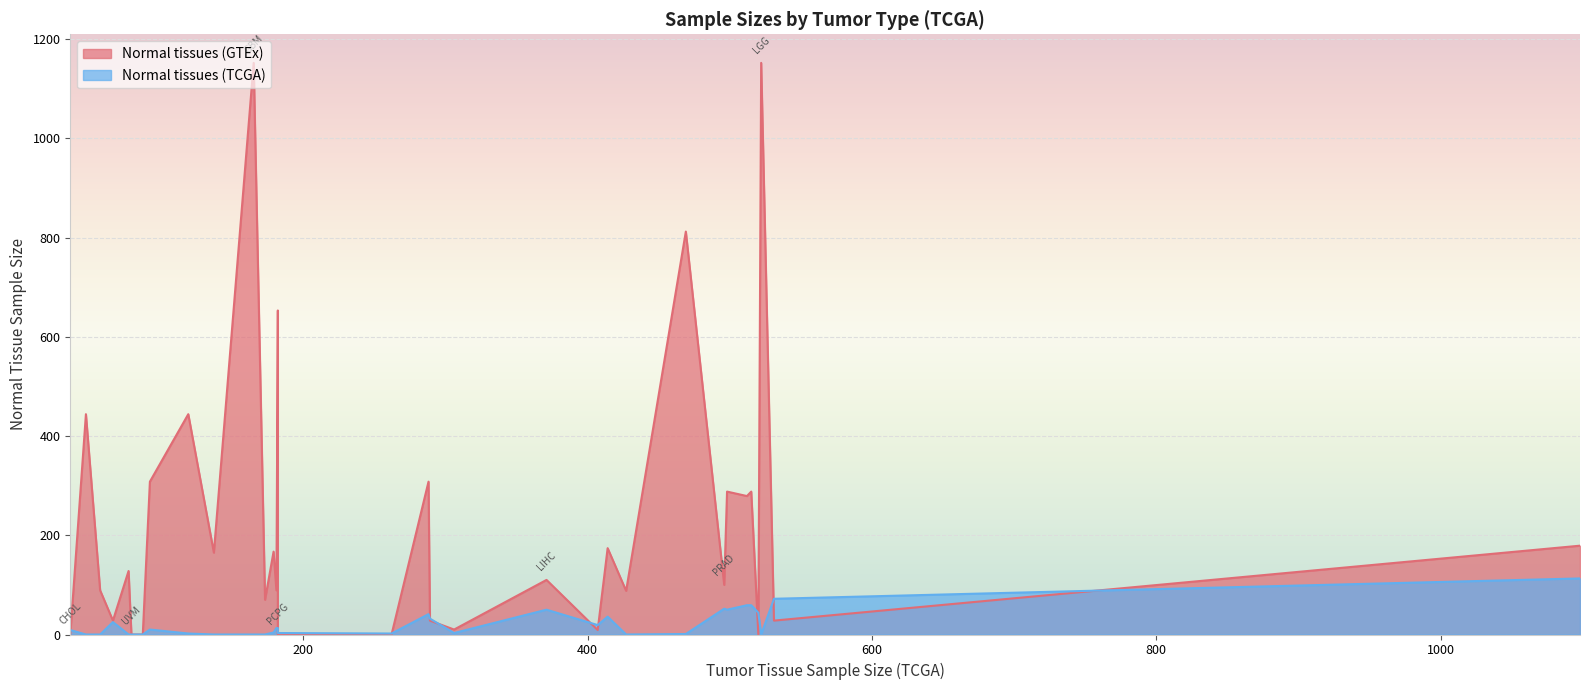

Which series has the largest range (max minus min)?

Normal tissues (GTEx)